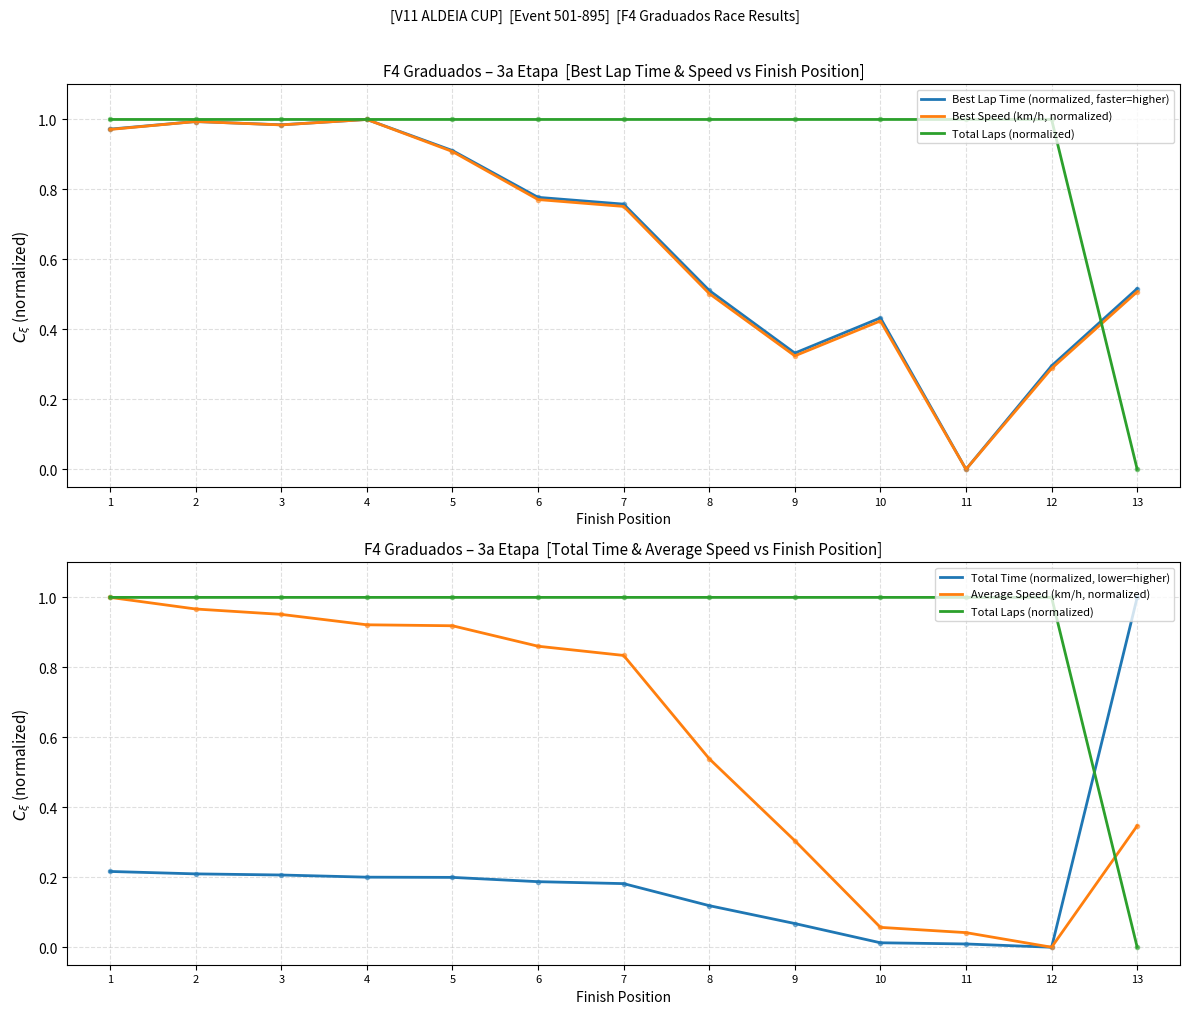

Which label corresponds to the smallest value in the chart?

11